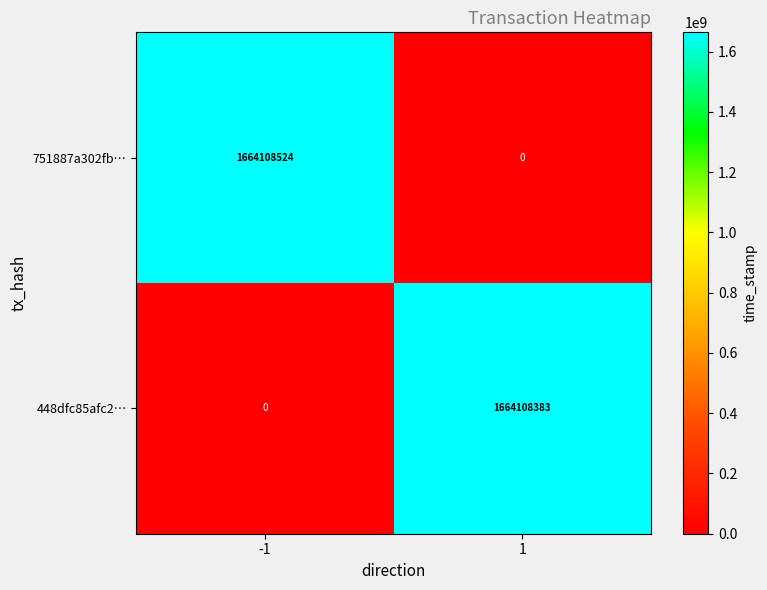

Count the number of data series in this chart.

2